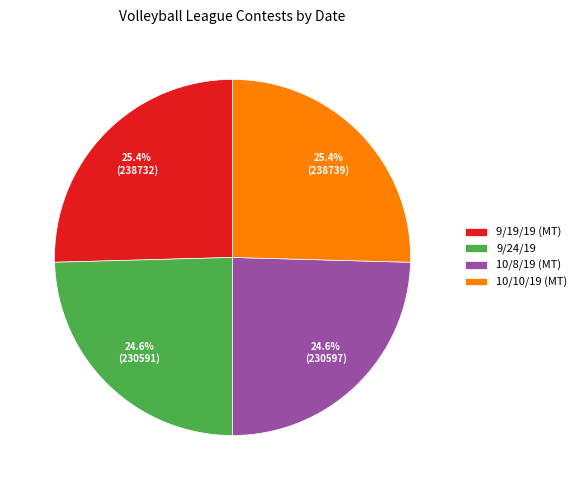

To the nearest percent, what is the difference between the 9/24/19 and 10/10/19 (MT) slice percentages?

1%